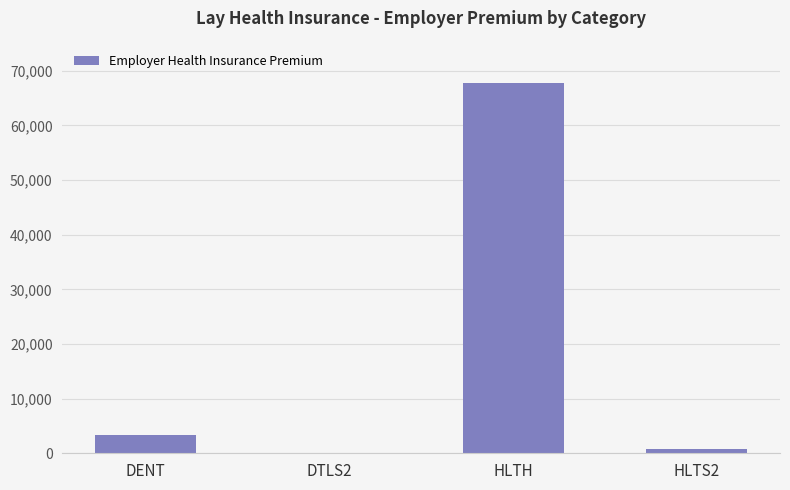

The value at DTLS2 is 77.7. True or false?

True